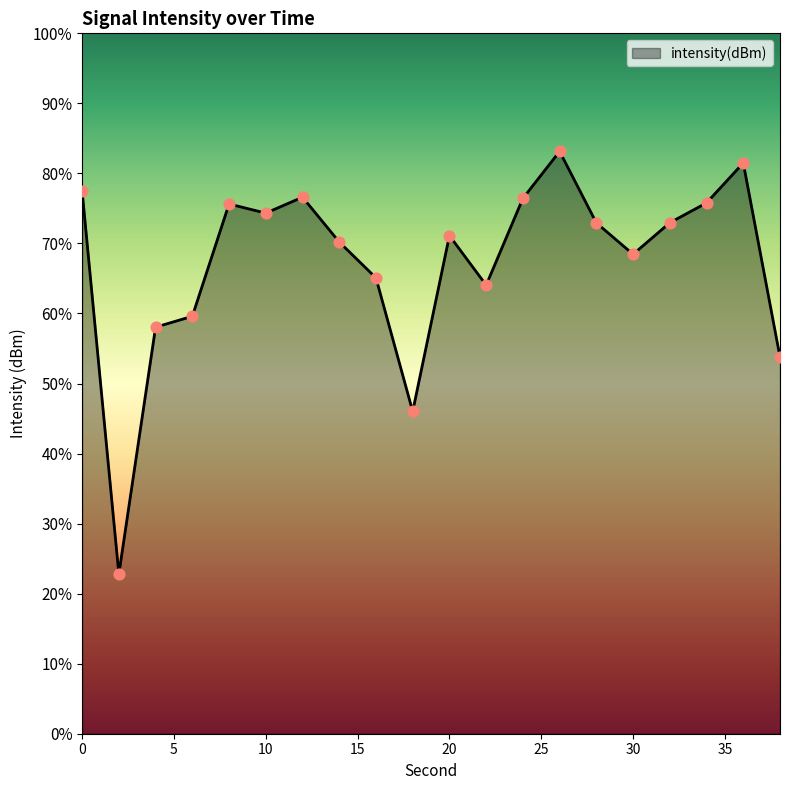

What is the change in value from 10 to 32?

-0.5